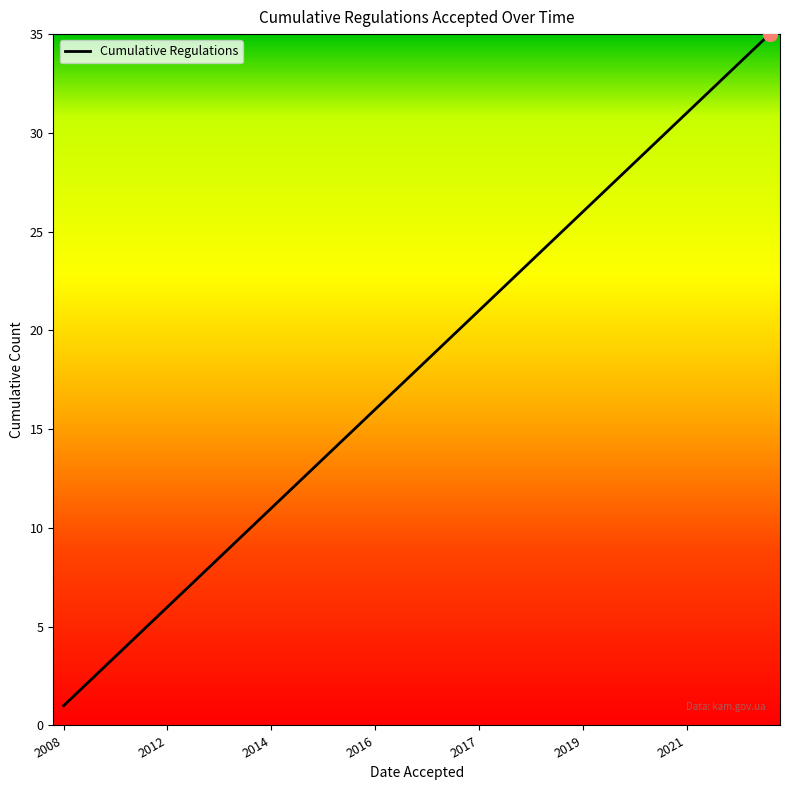

What is the difference between the maximum and minimum values?

34